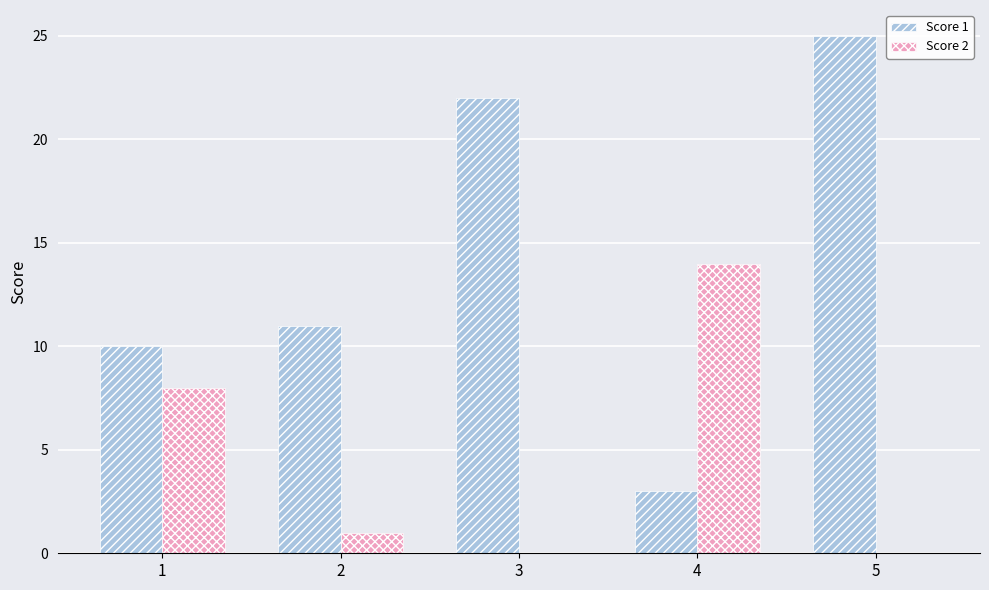

Is the value of Score 1 at 2 greater than the value of Score 2 at 2?

Yes